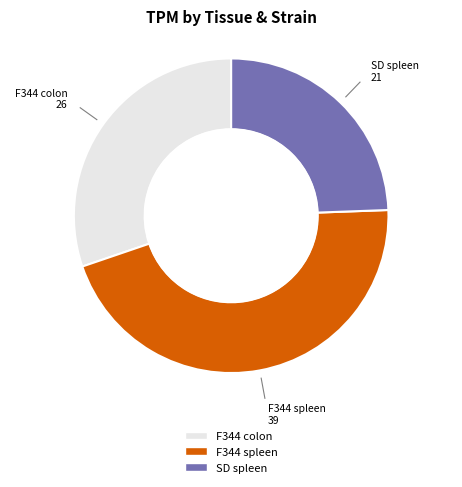

Which has a higher value, F344 colon or SD spleen?

F344 colon